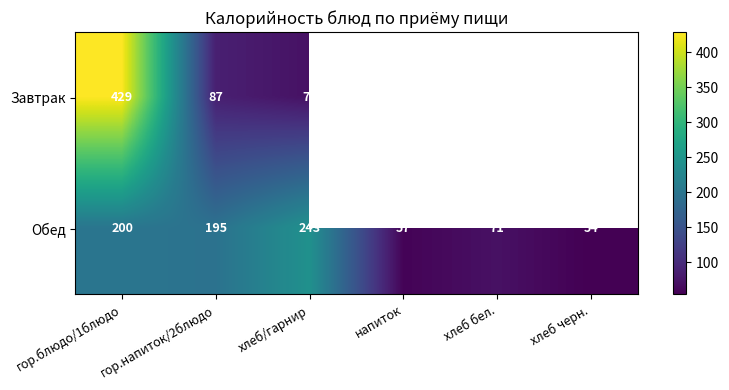

What is the lowest value of the Обед series?

54